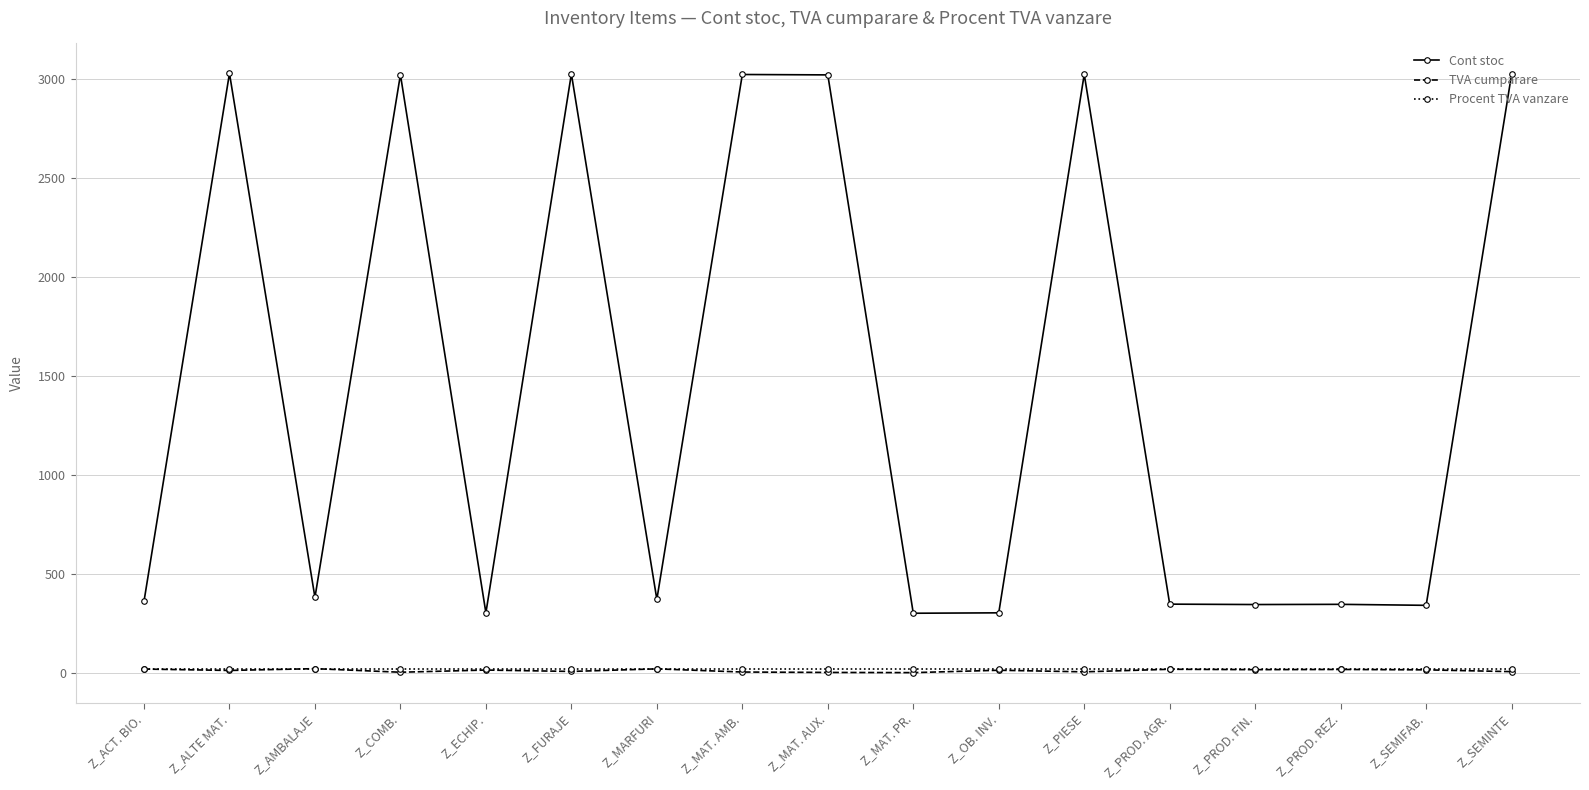

Is it true that Cont stoc equals 5237.0 at Z_PIESE?

False